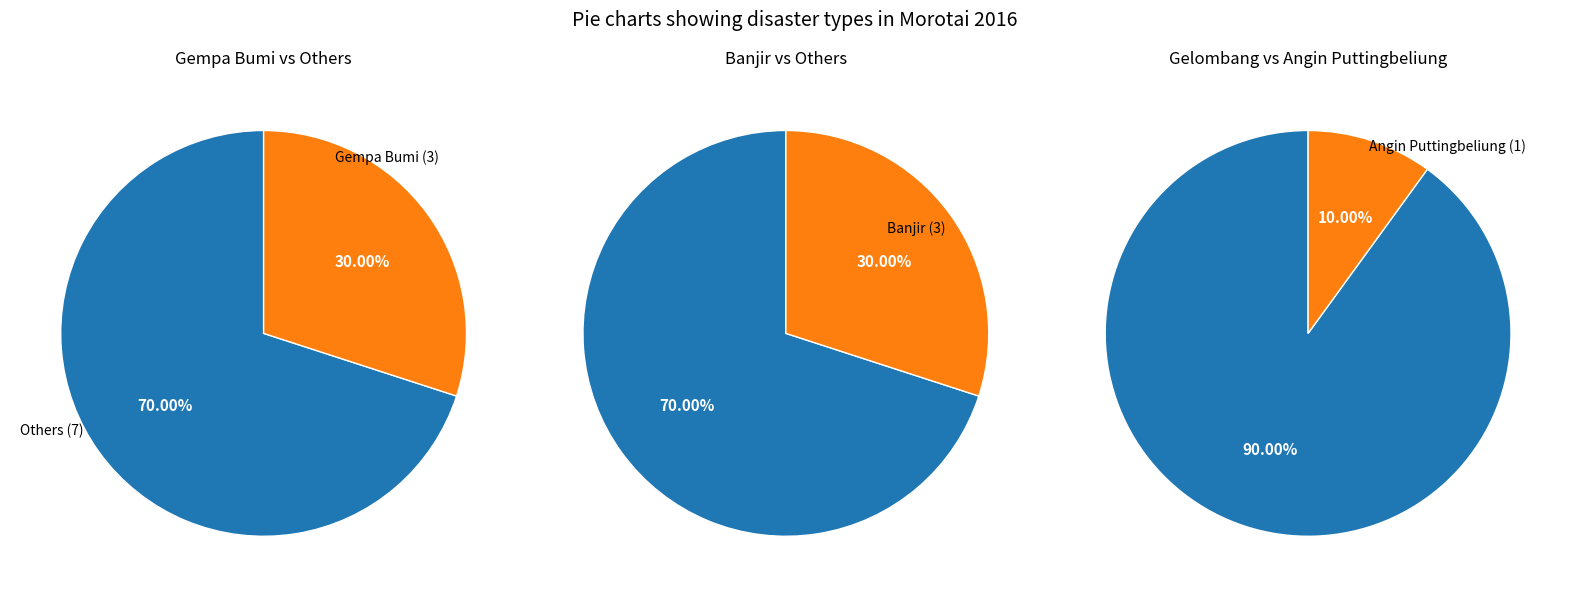

To the nearest percent, what portion does Angin Puttingbeliung represent?

10%